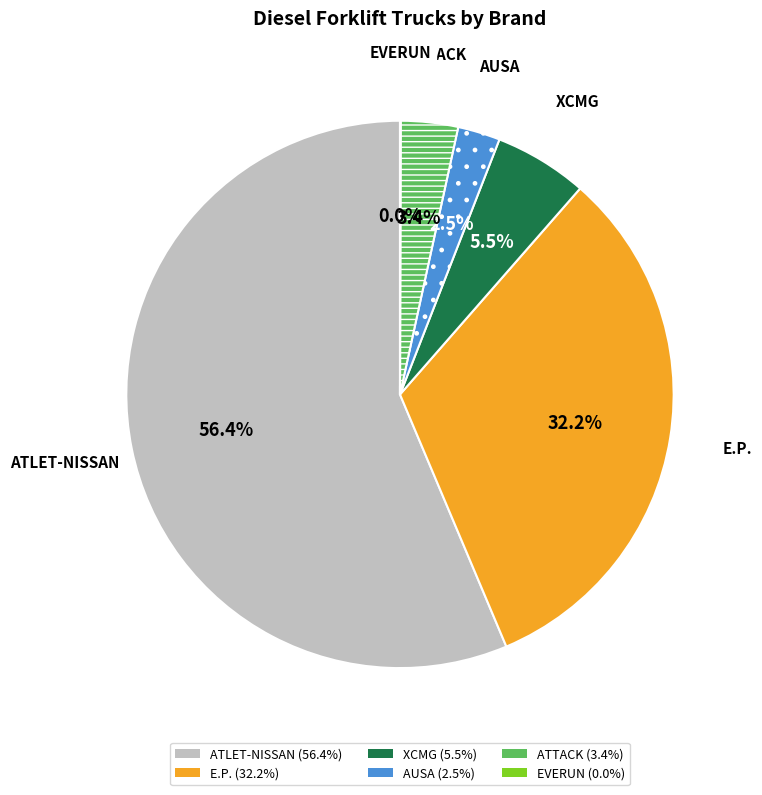

Which slice represents more than half of the pie?

ATLET-NISSAN